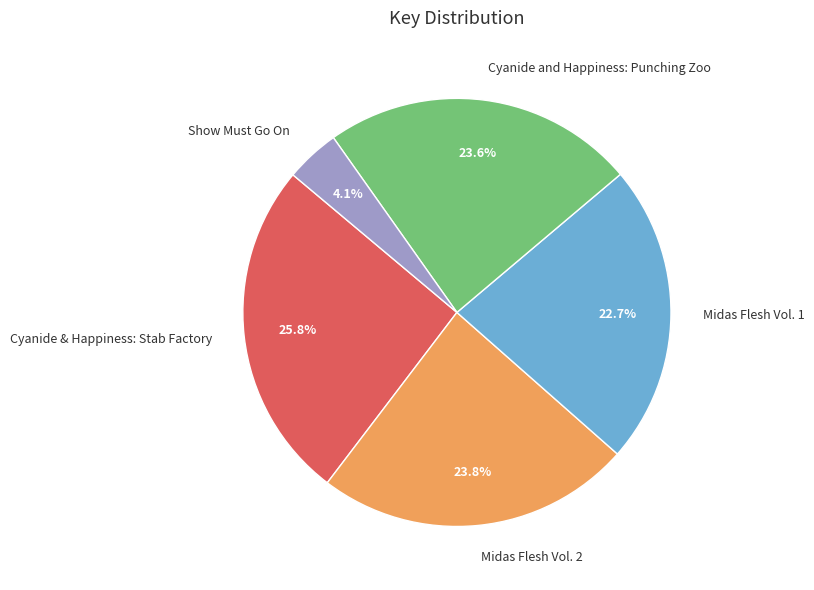

To the nearest percent, what is the difference between the largest and smallest slice percentages?

22%